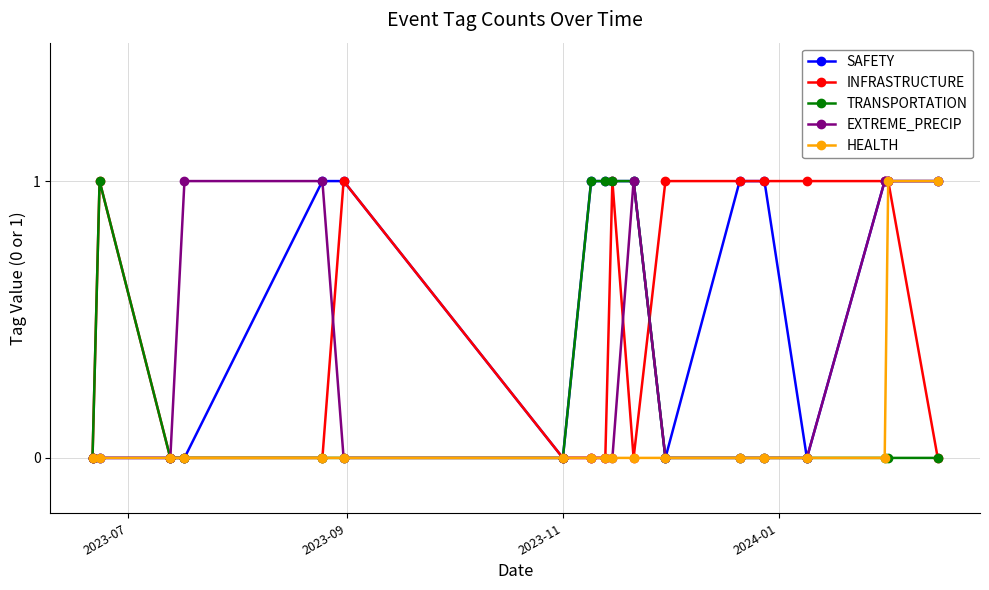

Which series has the largest total across all categories?

SAFETY